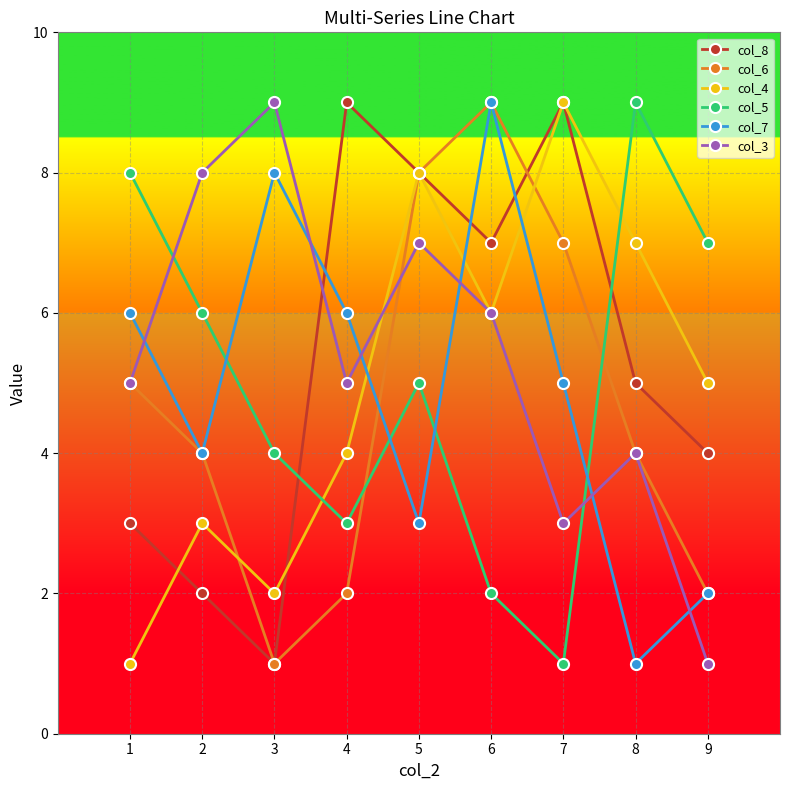

Is this an area chart (filled region under the line)?

No